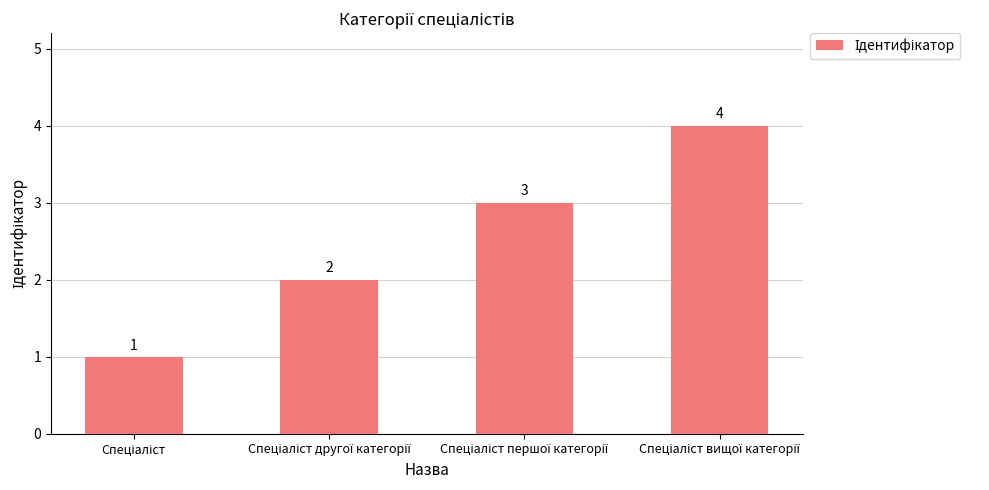

What is the value of the 2nd bar from the left?

2